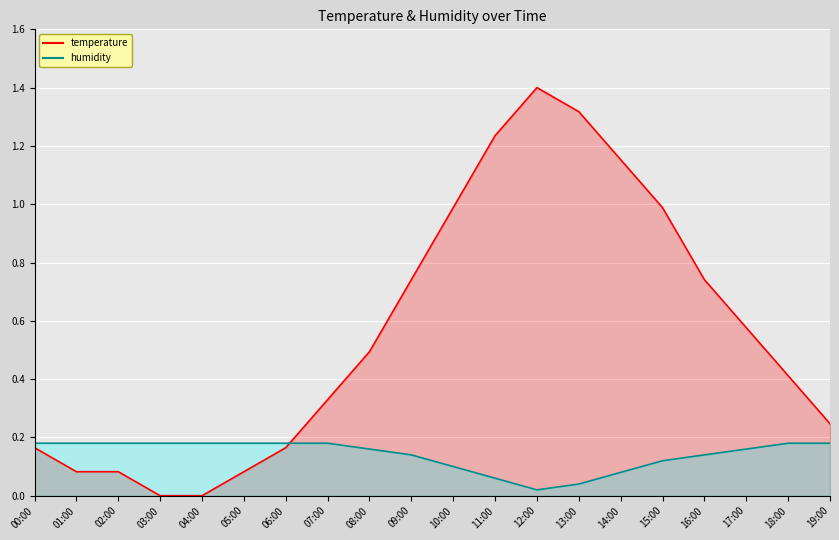

Count the humidity_line values in the range 0 to 1.

20